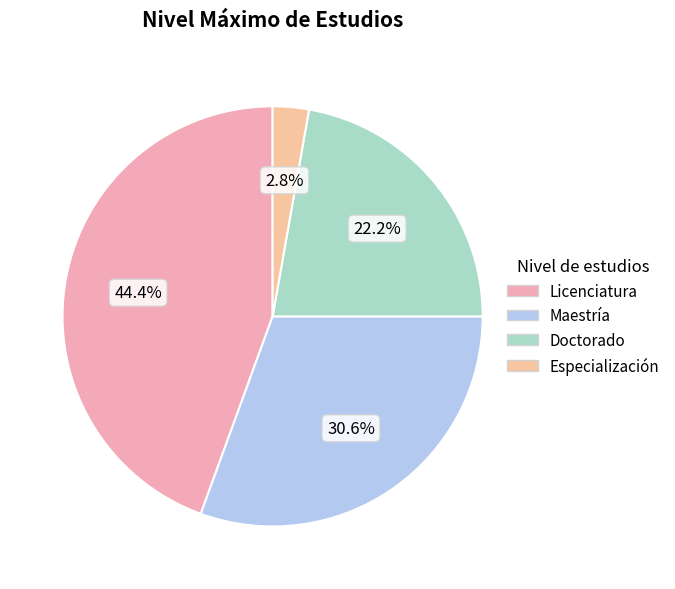

To the nearest percent, what portion does Especialización represent?

3%